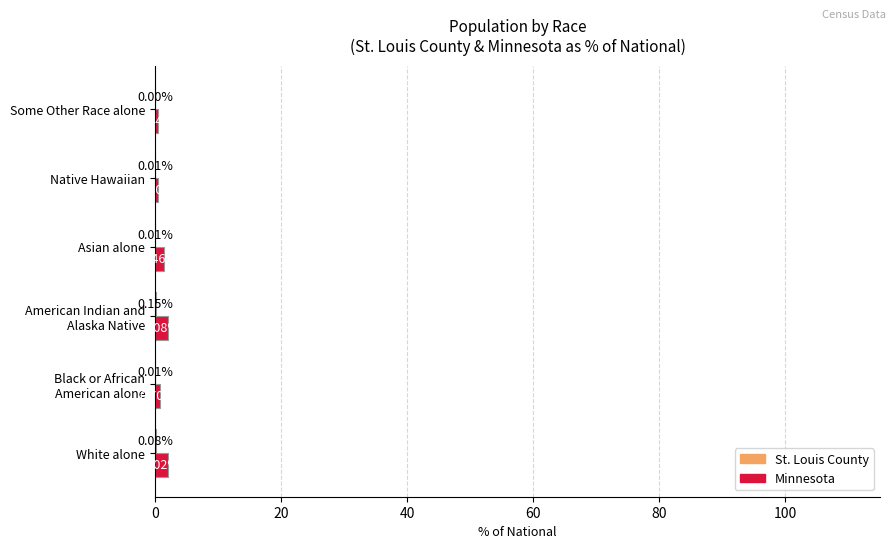

What is the sum of all Minnesota values?

7.2